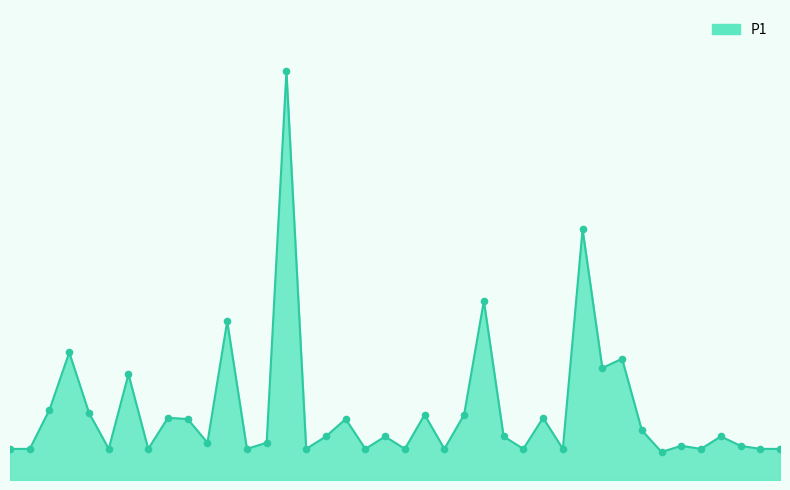

Does the chart have visible grid lines?

No